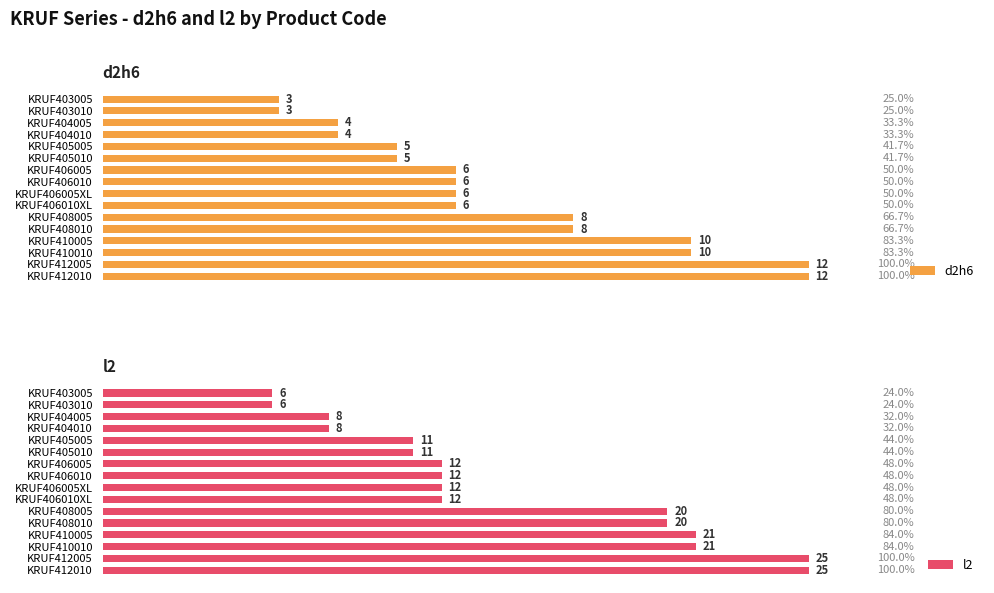

At how many categories does at least one series exceed 17?

6